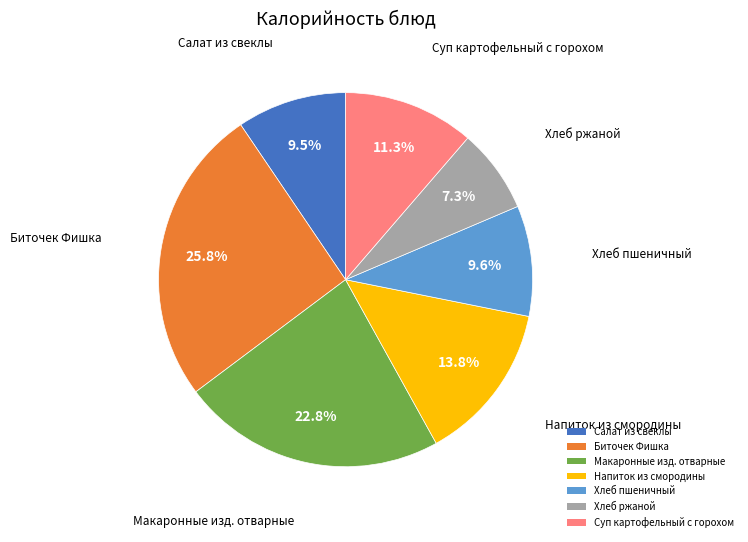

What percentage is NOT represented by Напиток из смородины?

86.2%